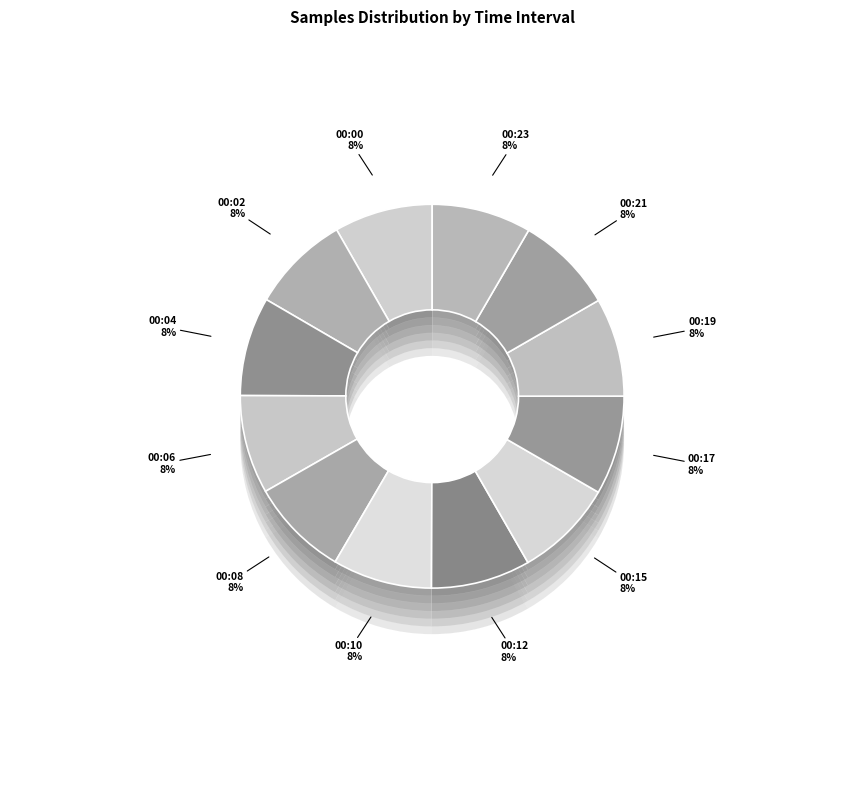

How many slices are in this pie chart?

12